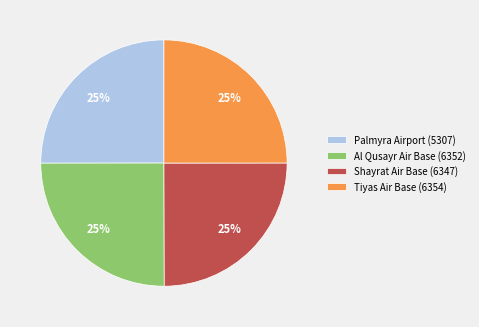

What is the ratio of the value at Al Qusayr Air Base (6352) to the value at Palmyra Airport (5307)?

1.0